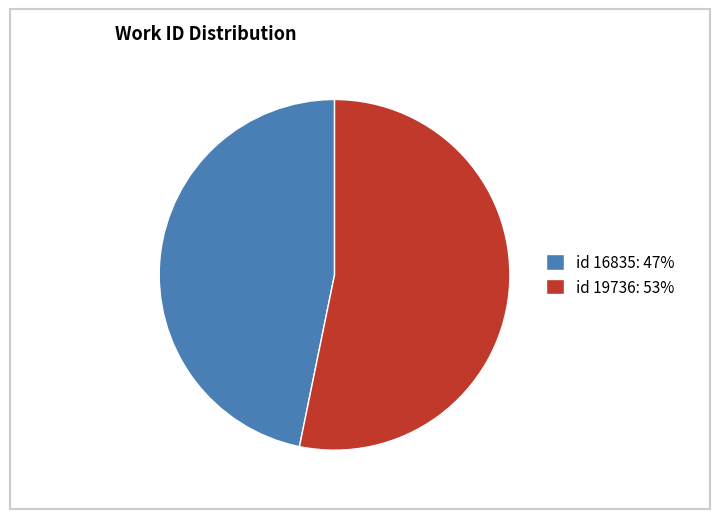

What is the smallest slice in the pie chart?

id 16835: 47%